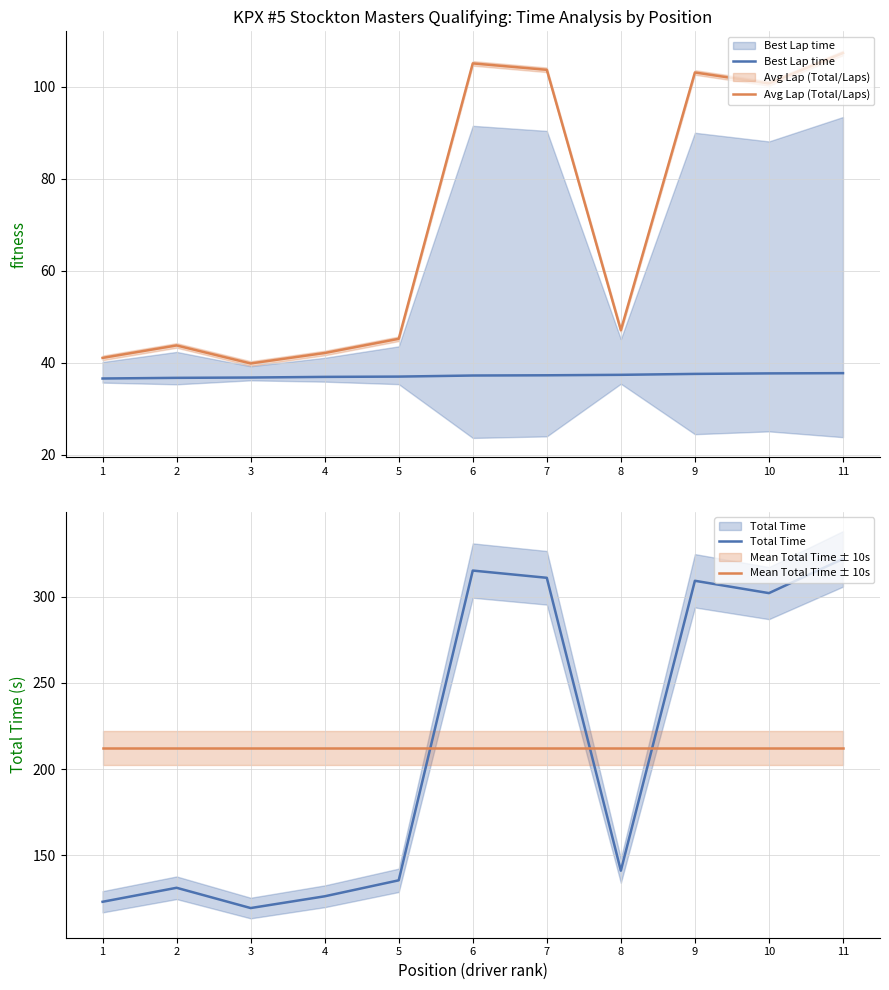

Reading left to right, list all the values displayed in this chart.

Best Lap time: 1=36.6	2=36.7	3=36.8	4=36.9	5=37.0	6=37.2	7=37.3	8=37.4	9=37.6	10=37.7	11=37.7
Avg Lap (Total/Laps): 1=41.0	2=43.7	3=39.8	4=42.1	5=45.2	6=105.0	7=103.6	8=47.1	9=103.1	10=100.7	11=107.3
Total Time: 1=123.1	2=131.2	3=119.5	4=126.3	5=135.6	6=315.1	7=310.9	8=141.2	9=309.2	10=302.0	11=321.9
Mean Total Time ± 10s: 1=212.4	2=212.4	3=212.4	4=212.4	5=212.4	6=212.4	7=212.4	8=212.4	9=212.4	10=212.4	11=212.4